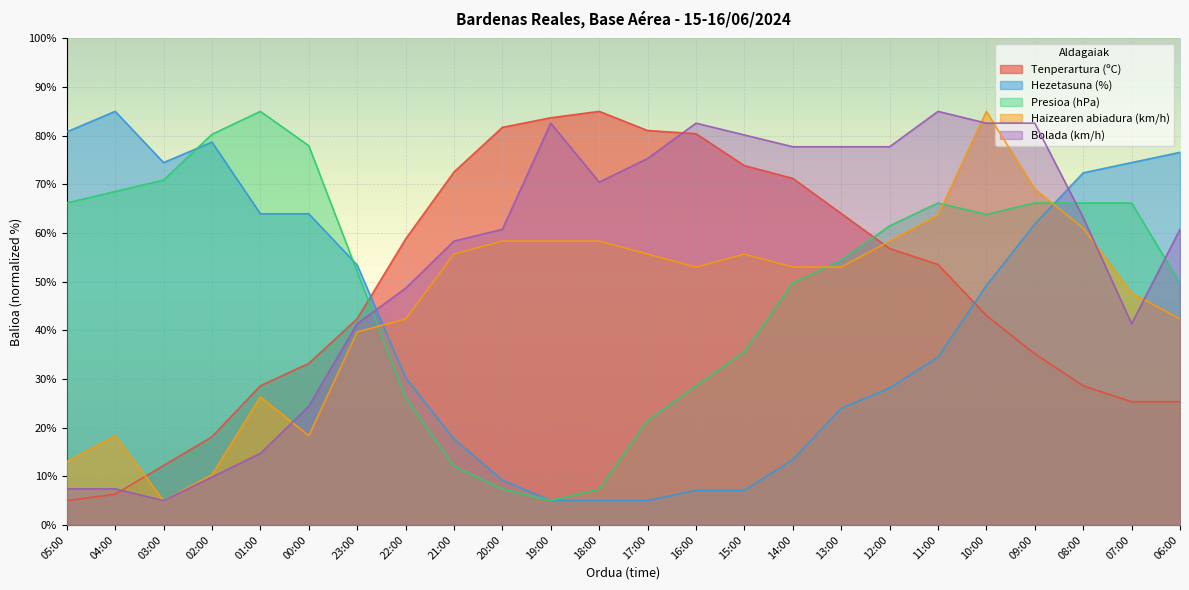

At which category does Hezetasuna (%) reach its first local valley?

03:00